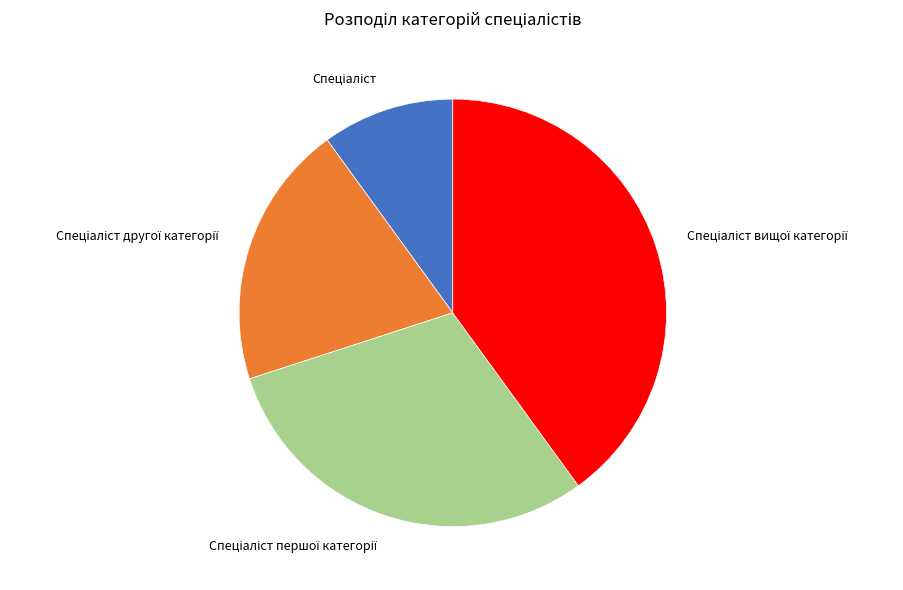

Count the number of slices in the pie.

4